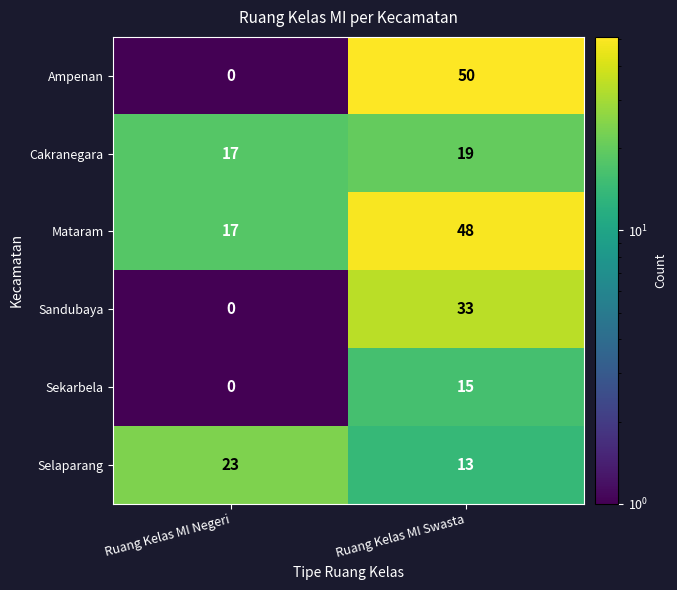

What is the difference between the highest and lowest values at Ruang Kelas MI Swasta?

37